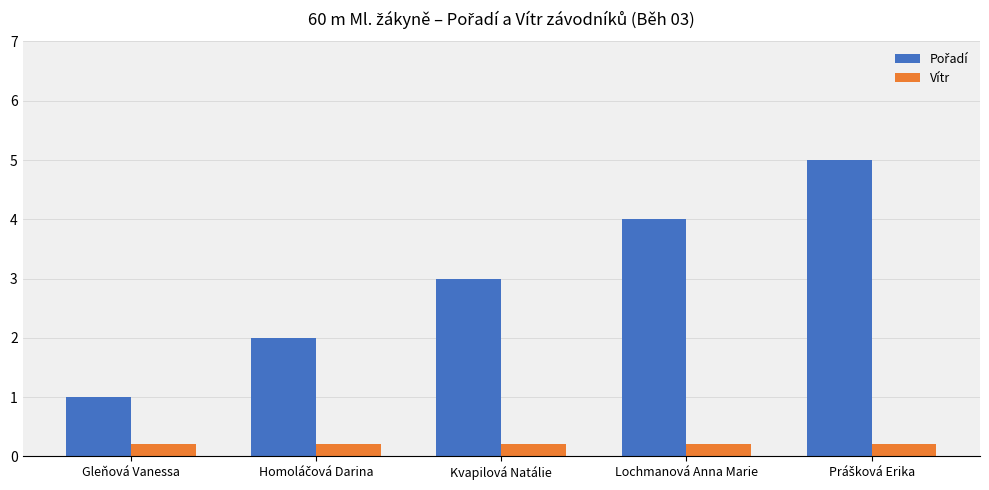

The Vítr series shows 0.2 at Gleňová Vanessa. True or false?

True